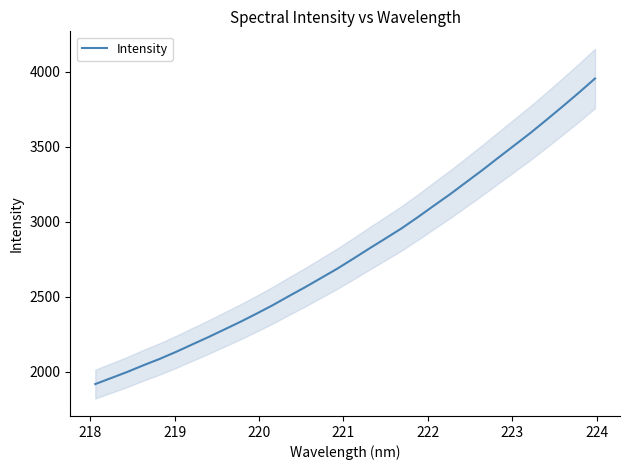

How many data points are less than 2753?

16